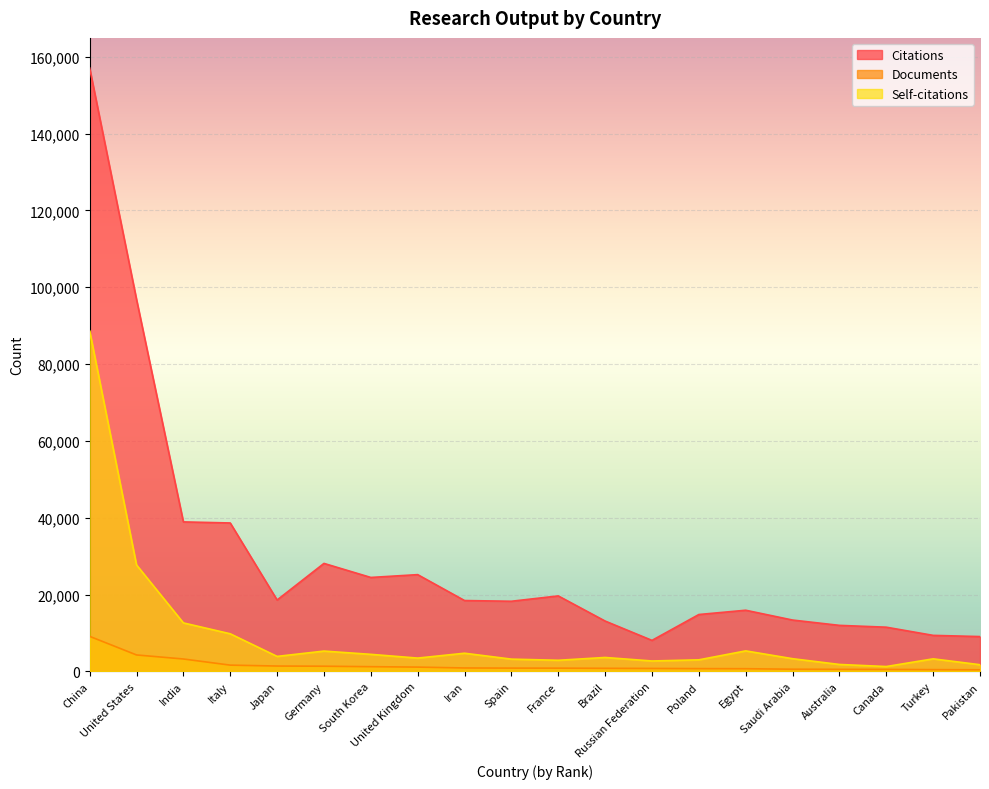

The Documents series shows 888 at Canada. True or false?

False